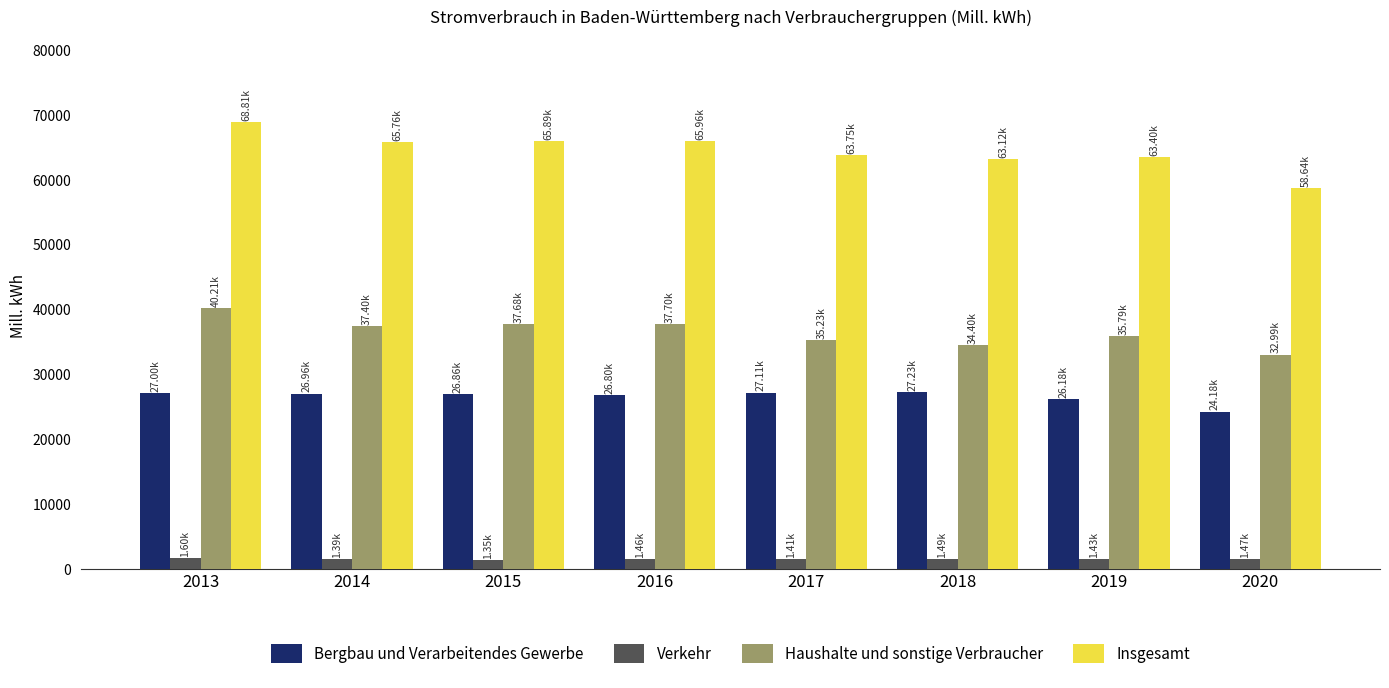

Is the value of Haushalte und sonstige Verbraucher at 2018 greater than the value of Verkehr at 2016?

Yes